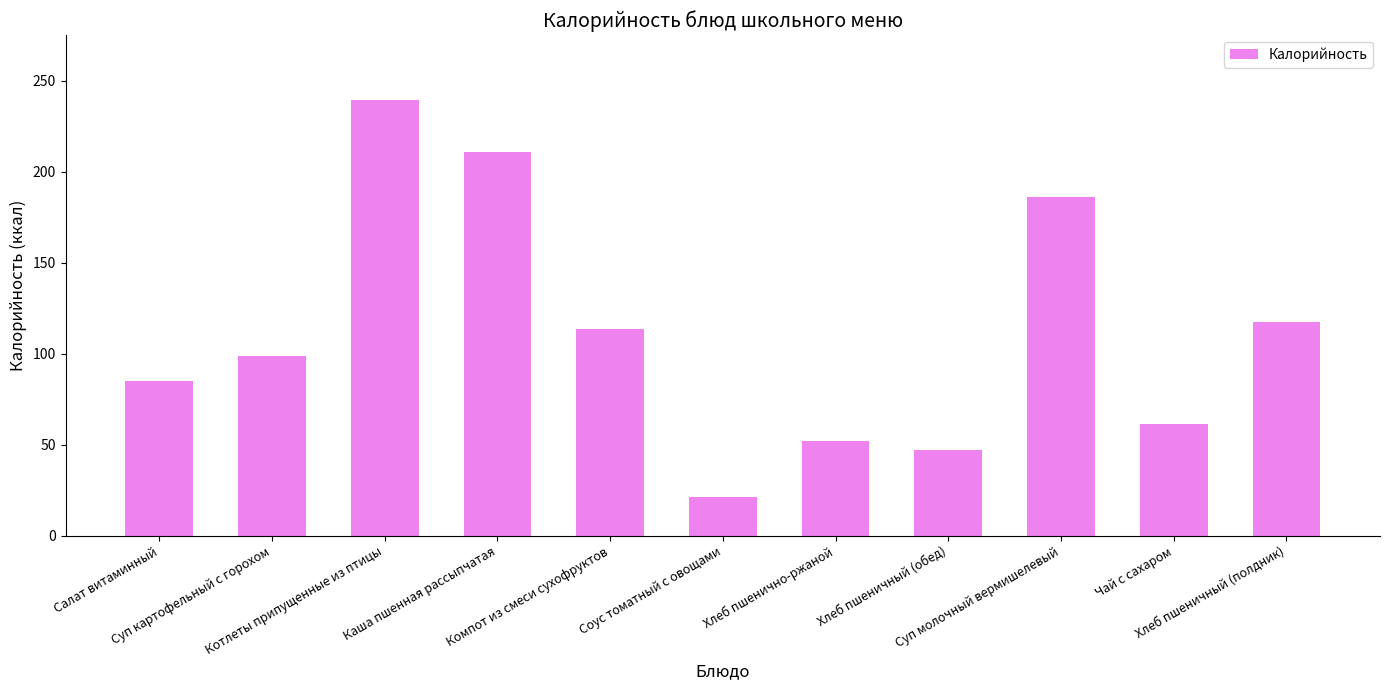

Approximately how many times larger is the value at Хлеб пшеничный (полдник) compared to Компот из смеси сухофруктов?

1.0